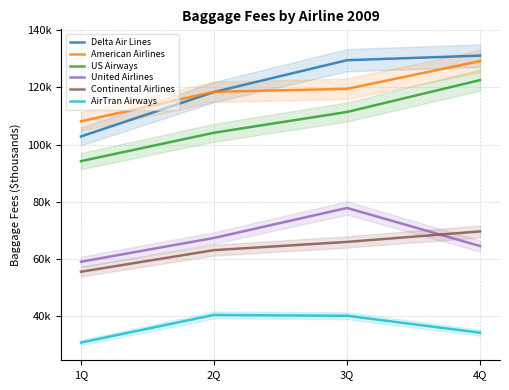

At which category does the chart reach its peak across all series?

4Q